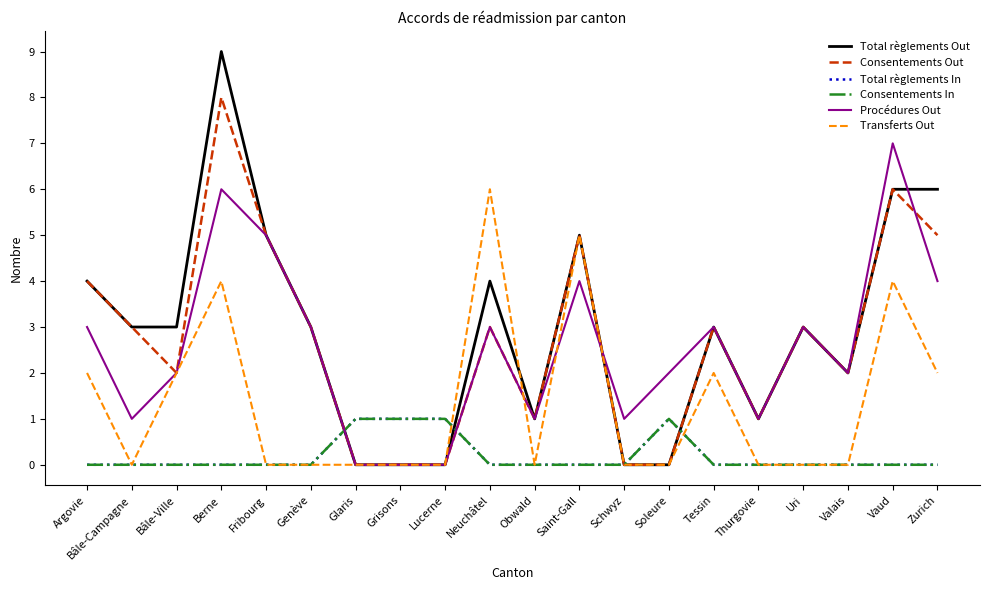

Which series changed the most between Thurgovie and Zurich?

Total règlements Out